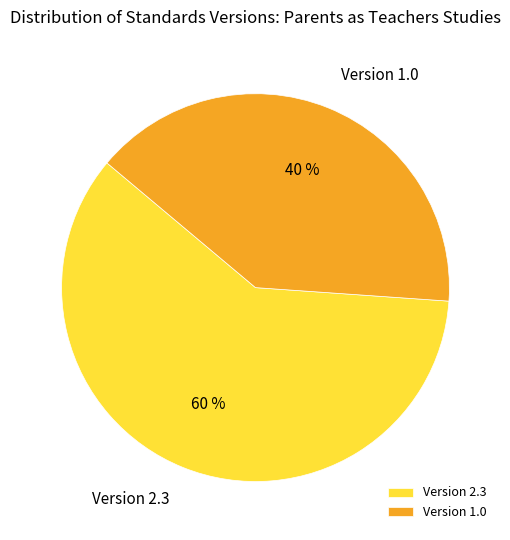

What is the majority slice?

Version 2.3